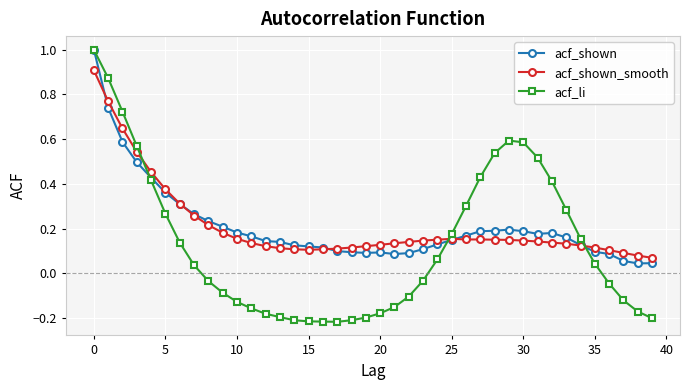

How many times do acf_shown_smooth and acf_shown cross each other?

5